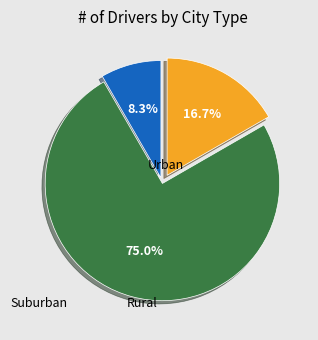

Is there a majority slice in this chart?

Yes